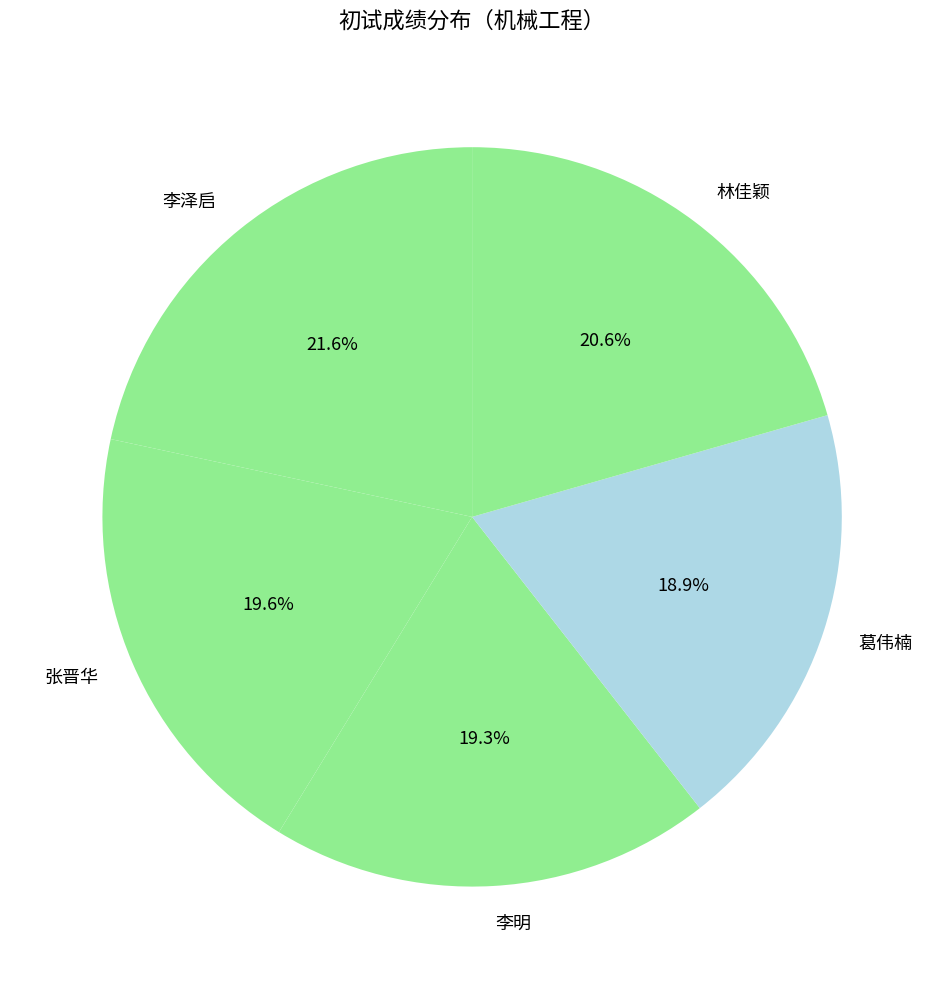

What is the ratio of the value at 李泽启 to the value at 李明?

1.1